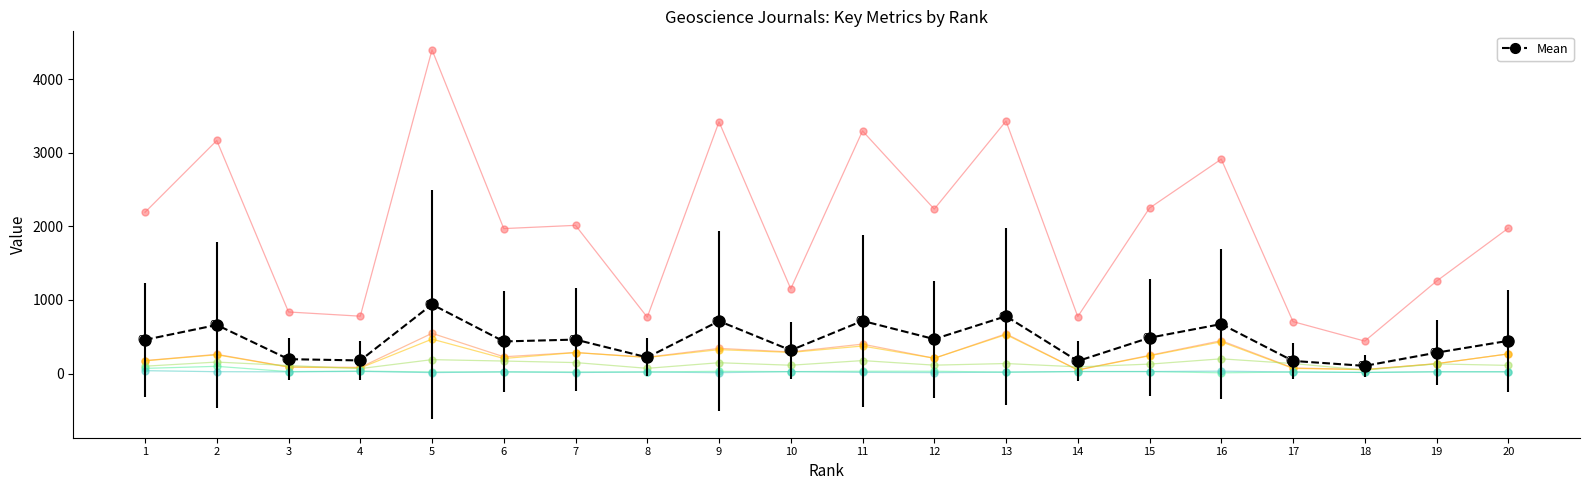

Rank the series by their maximum value, from lowest to highest.

Ref. / Doc., Cites / Doc. (2years), H index, Citable Docs. (3years), Total Docs. (3years), Total Refs.